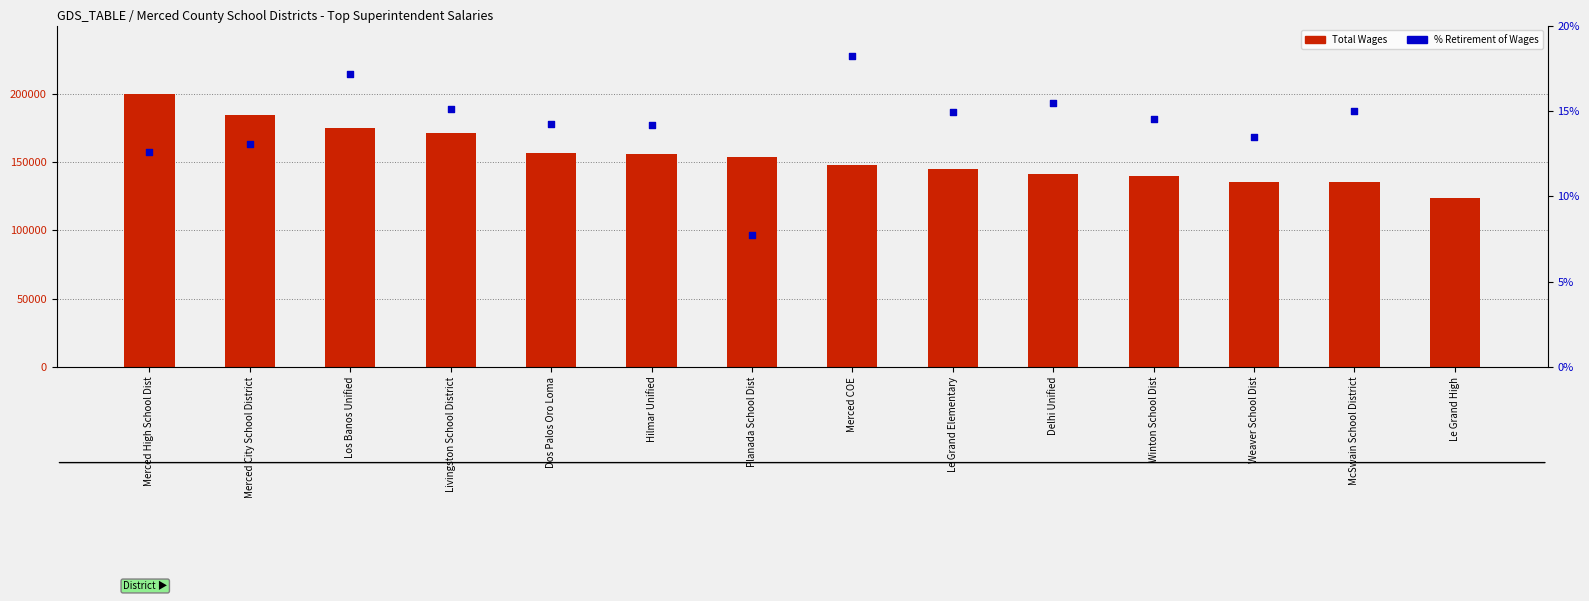

Which series reaches the maximum Y coordinate?

Total Wages